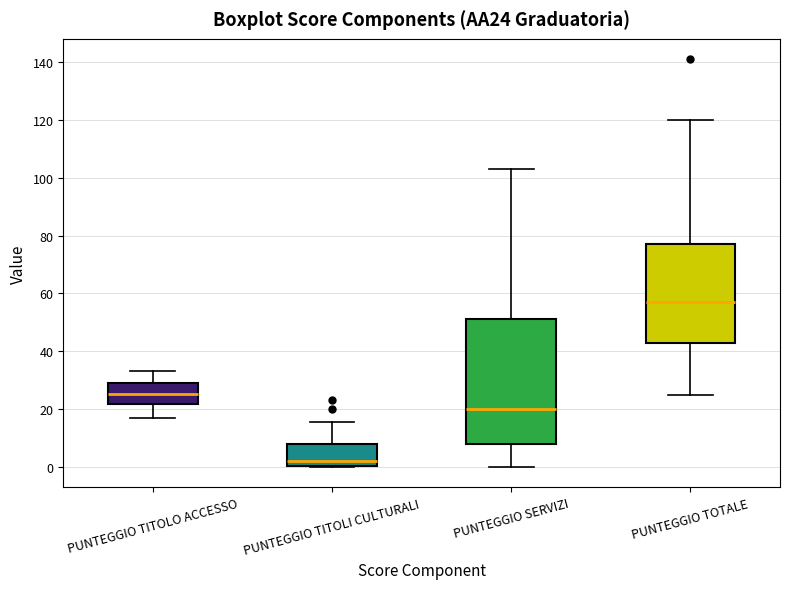

Where is the lower edge of the box for PUNTEGGIO SERVIZI on the y-axis? The values are not printed on the chart, so give them approximately, as read against the axis.

8